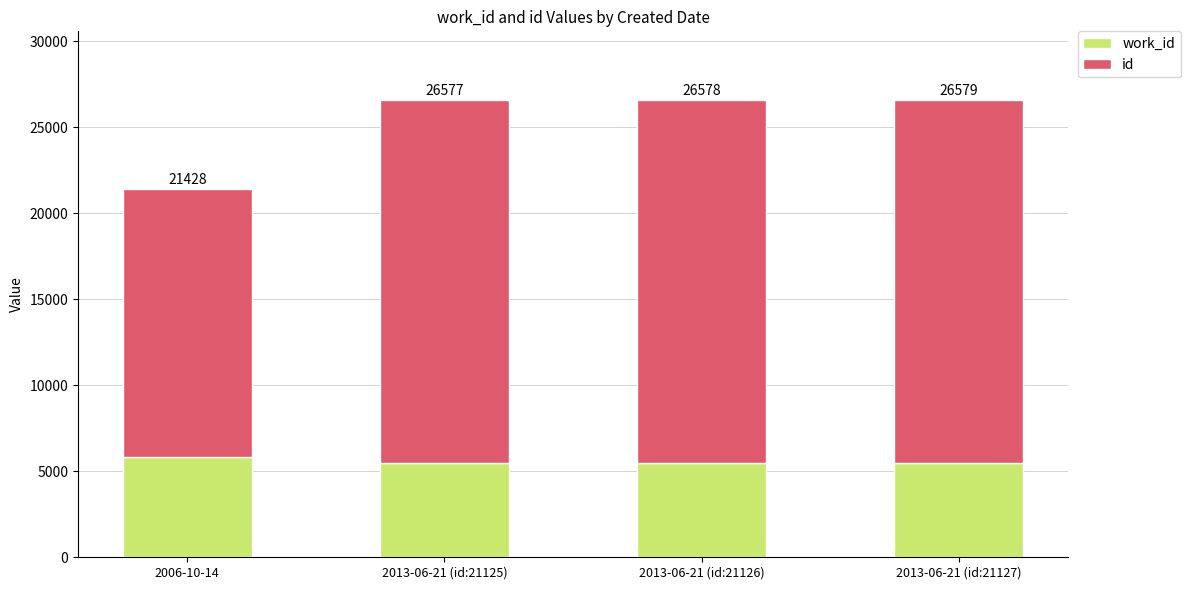

What is the difference between the maximum and minimum values in the work_id series?

397